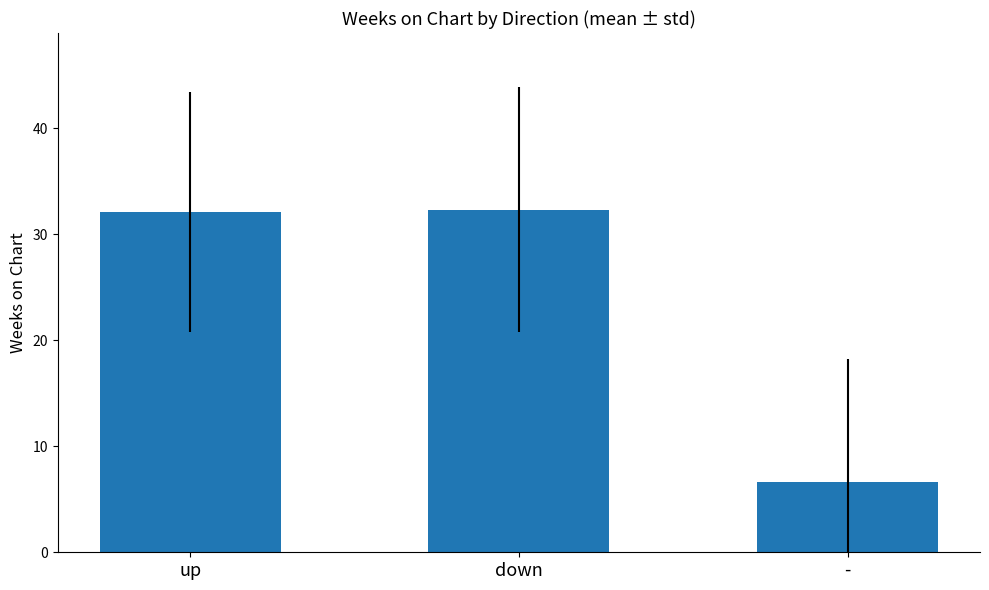

Reading right to left, what are all the values shown in this chart?

6.6	32.3	32.1